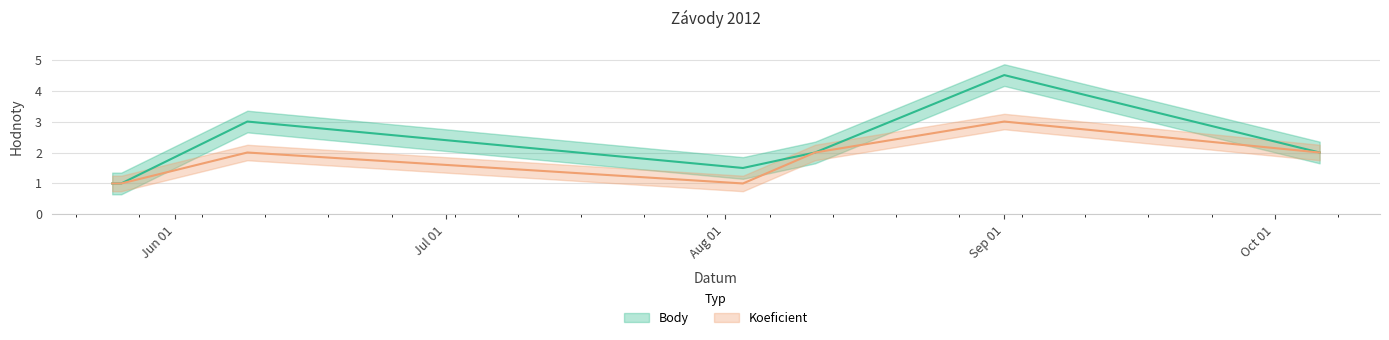

Which series has the largest total across all categories?

Body